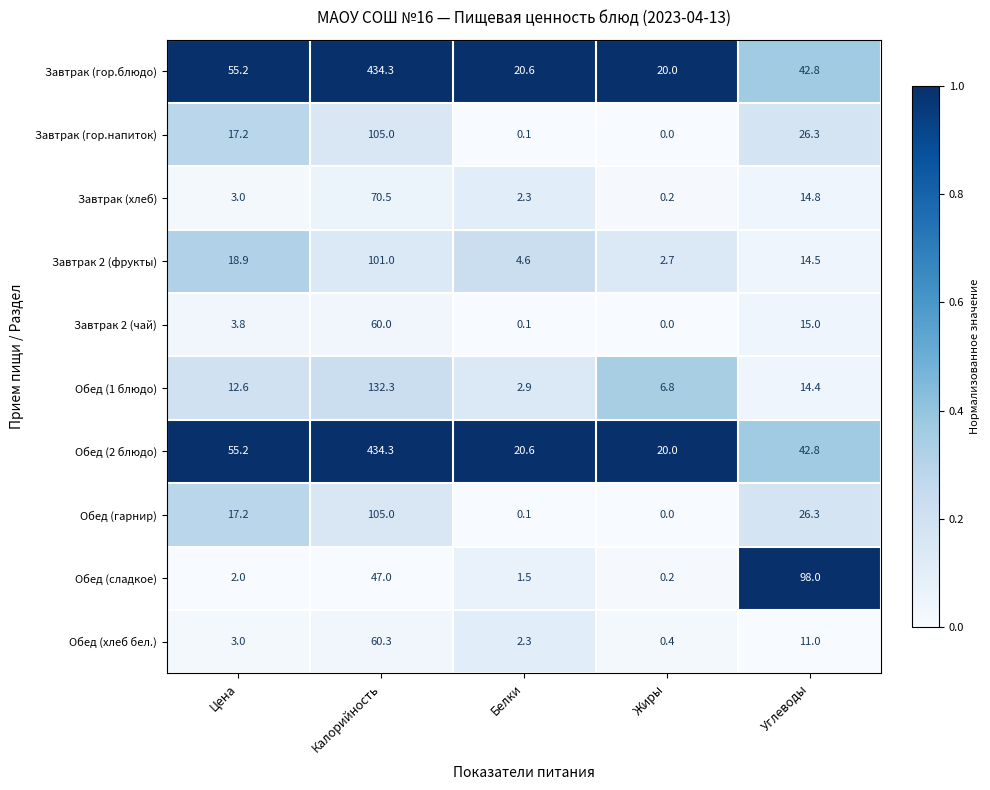

What is the sum of the Завтрак 2 (фрукты) values at Цена and Углеводы?

33.4